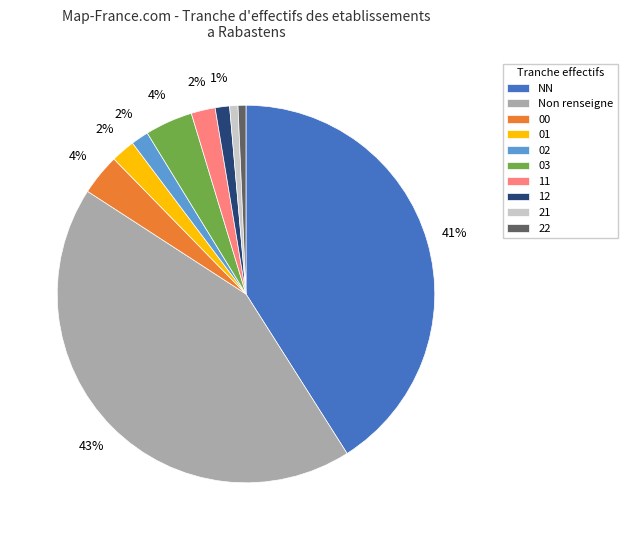

Between 22 and 00, which is larger?

00